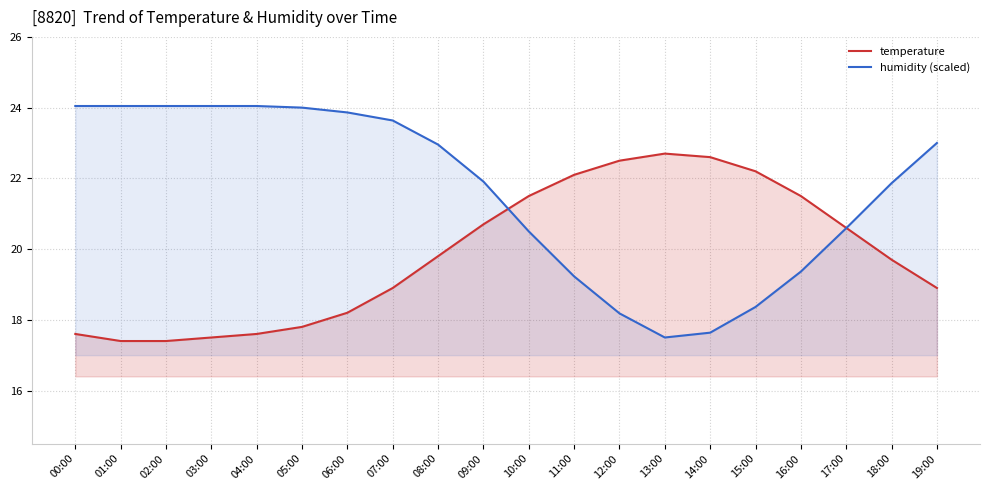

True or false: temperature has a value of 22.5 at 12:00.

True